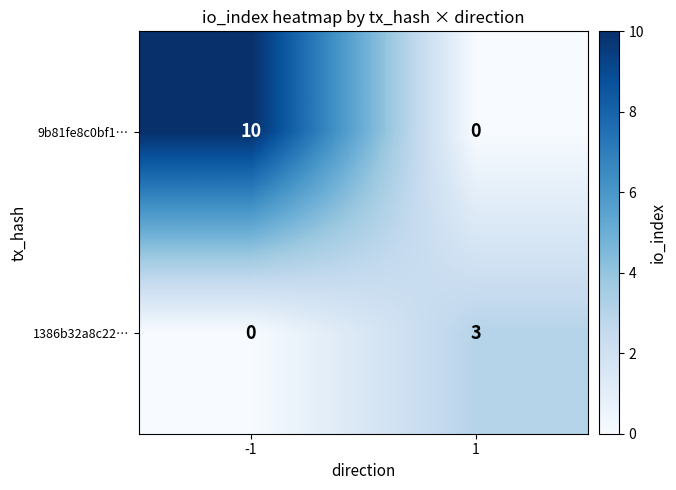

Between -1 and 1, which series saw the biggest shift?

9b81fe8c0bf1…